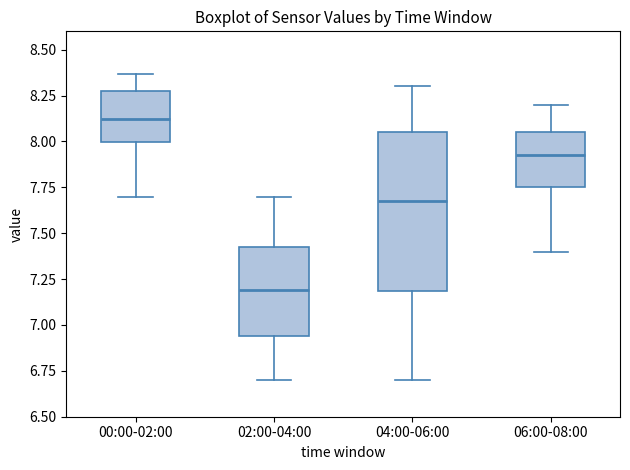

Reading left to right, transcribe this box plot: for each box, give where its median line is, the range the box spans, and where its two whiskers end, as read against the y-axis. The values are not printed on the chart, so give them approximately, as read against the axis.

00:00-02:00: median 8.15, box 8.00 to 8.25, whiskers 7.70 to 8.35
02:00-04:00: median 7.20, box 6.95 to 7.45, whiskers 6.70 to 7.70
04:00-06:00: median 7.70, box 7.20 to 8.05, whiskers 6.70 to 8.30
06:00-08:00: median 7.95, box 7.75 to 8.05, whiskers 7.40 to 8.20